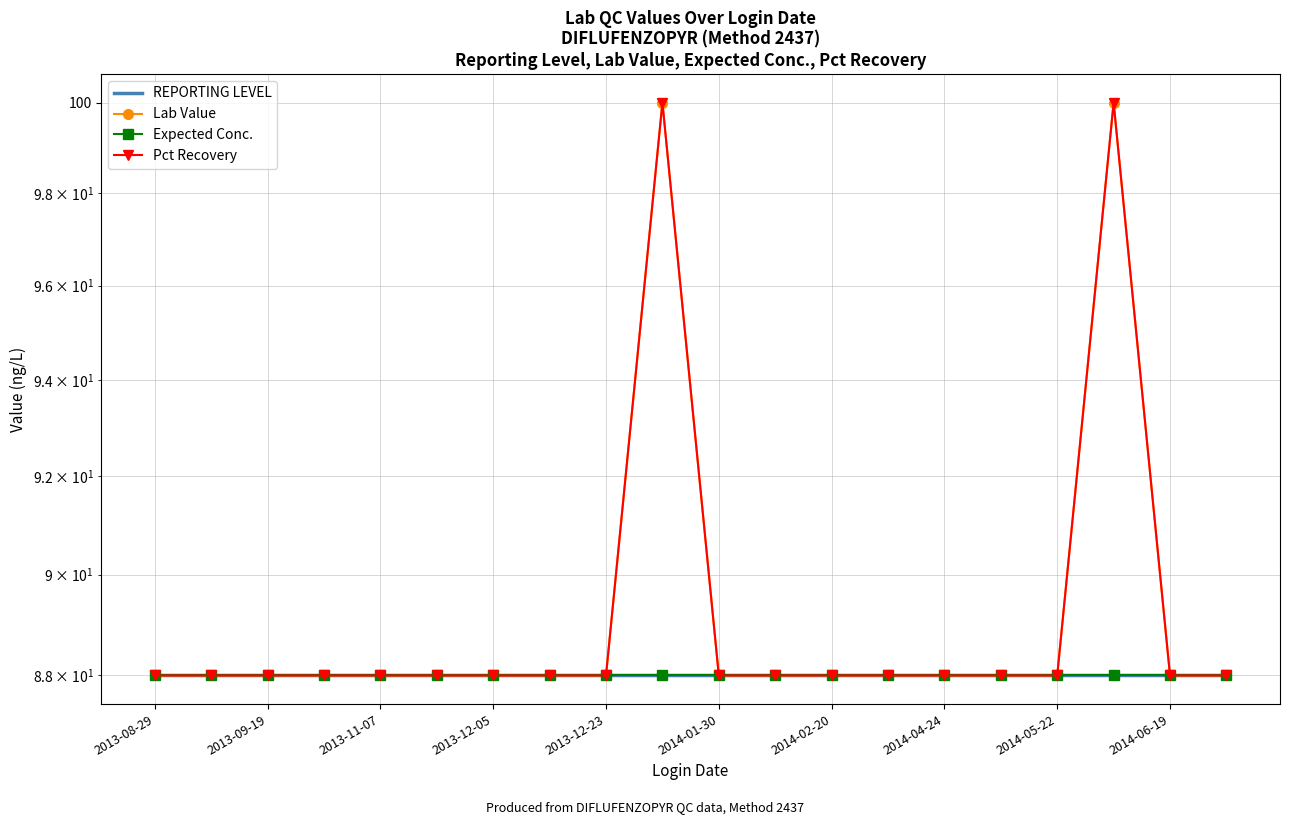

Count the number of data series in this chart.

4